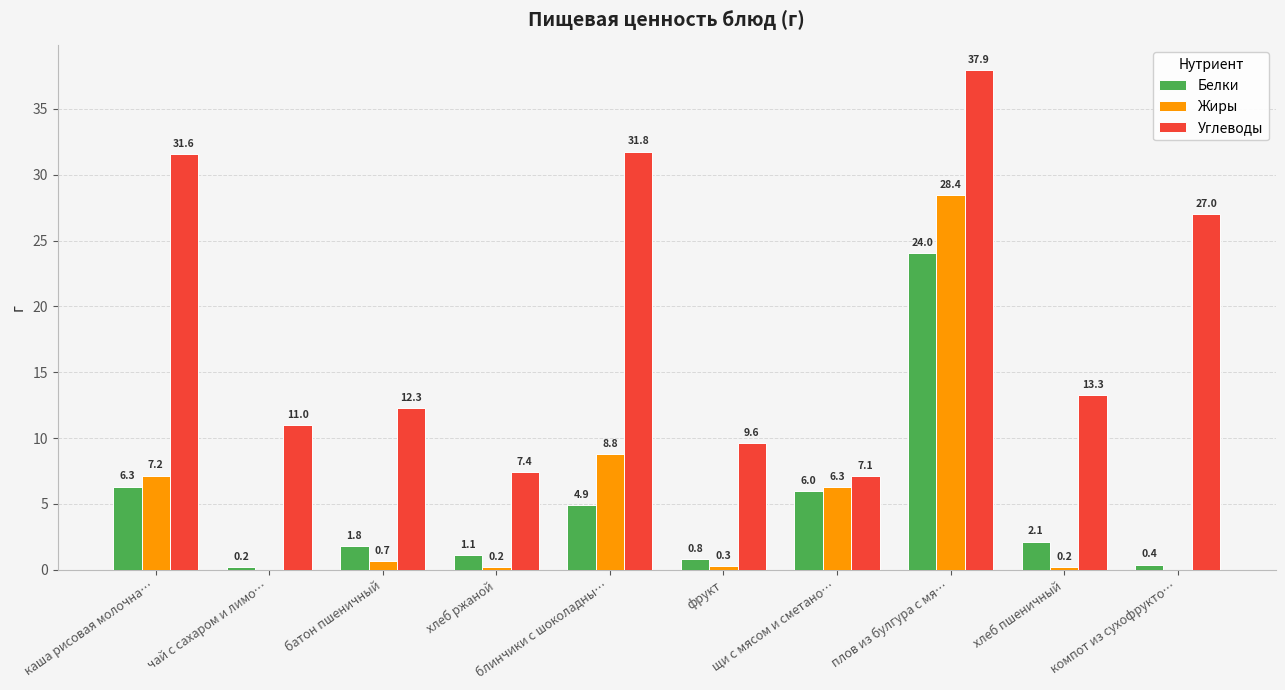

What is the highest value of the Белки series?

24.0